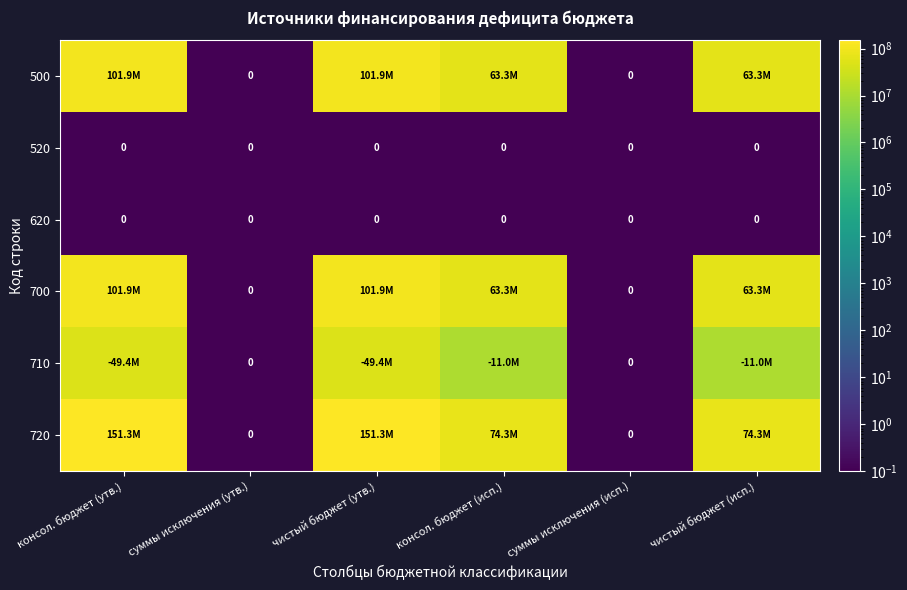

Is it true that 520 equals 0.0 at консол. бюджет (исп.)?

False